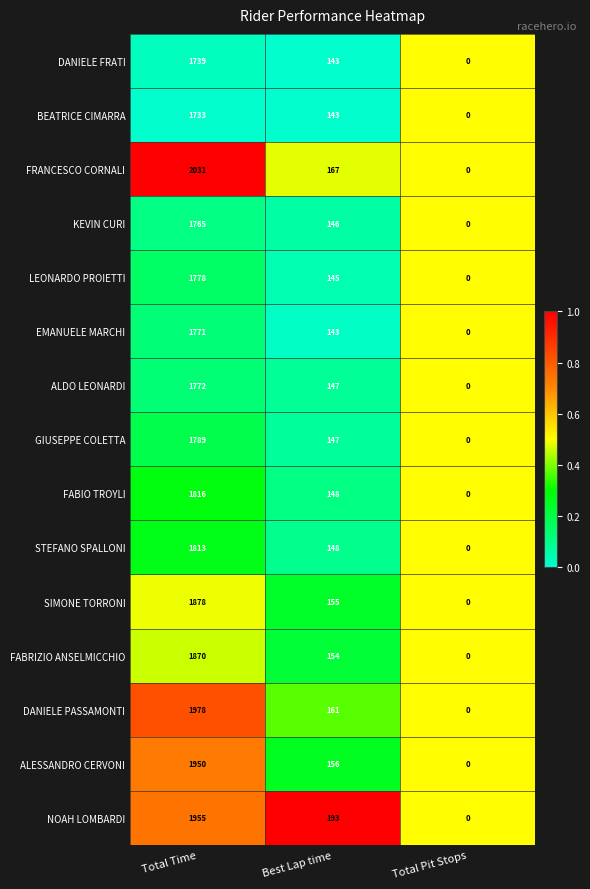

Where is DANIELE FRATI nearest to the value 869?

Best Lap time